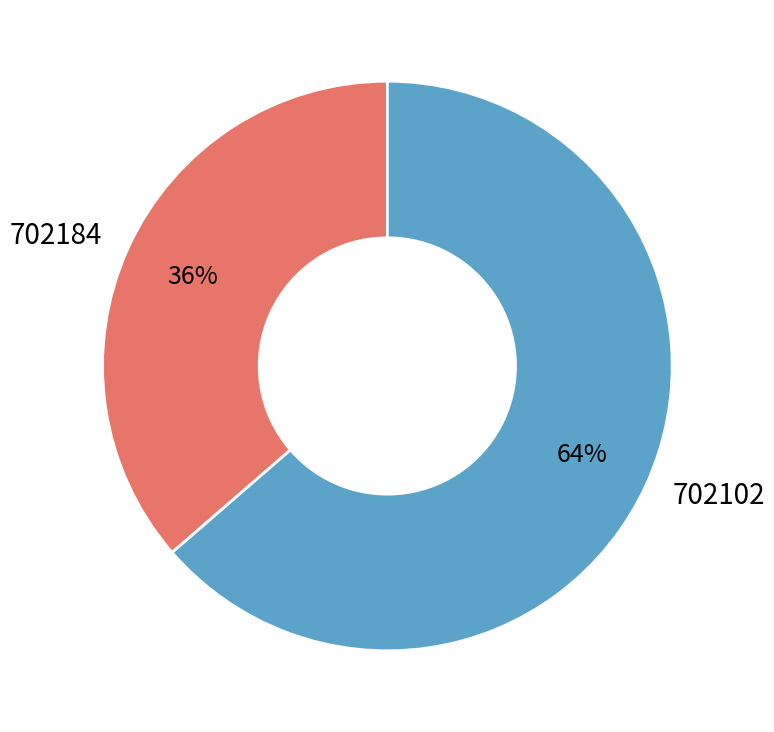

Which slice is the smallest?

702184